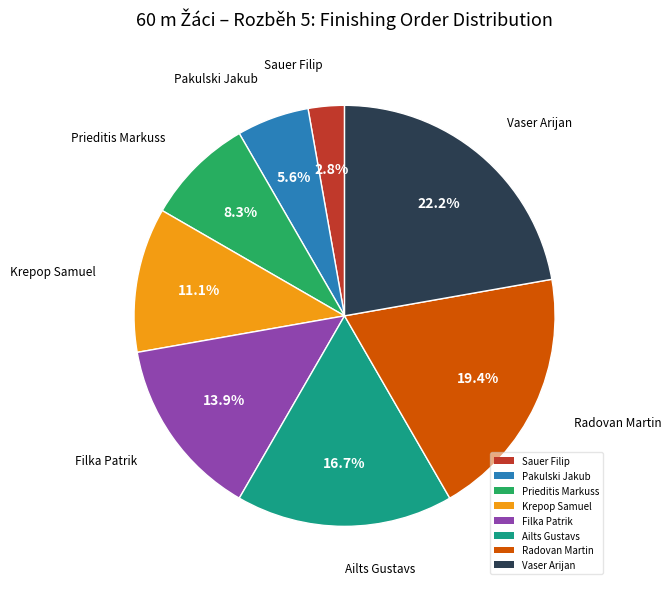

To the nearest percent, what is the difference between the Filka Patrik and Ailts Gustavs slice percentages?

3%